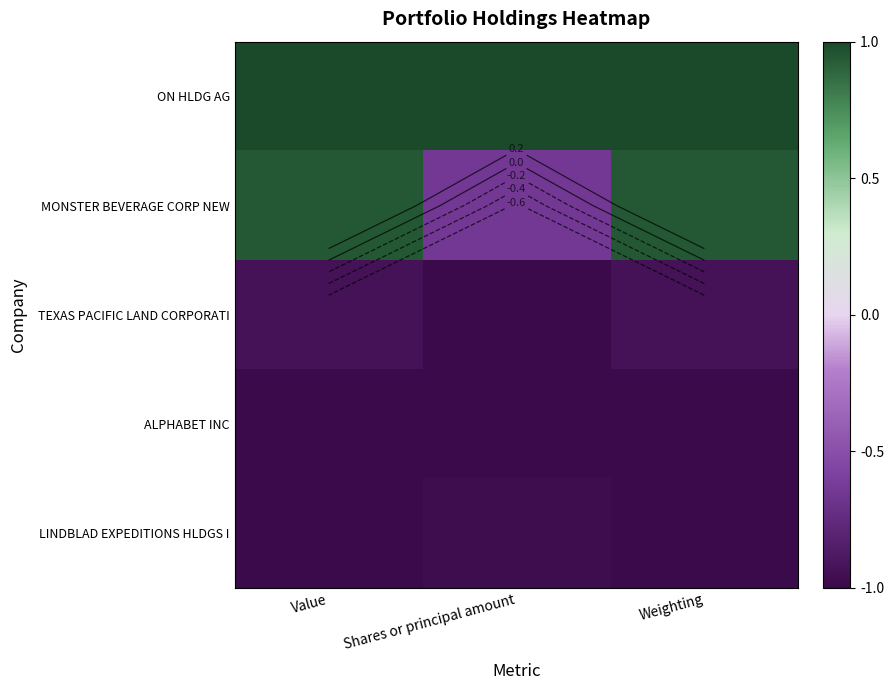

What is the highest value of the LINDBLAD EXPEDITIONS HLDGS I series?

-1.0